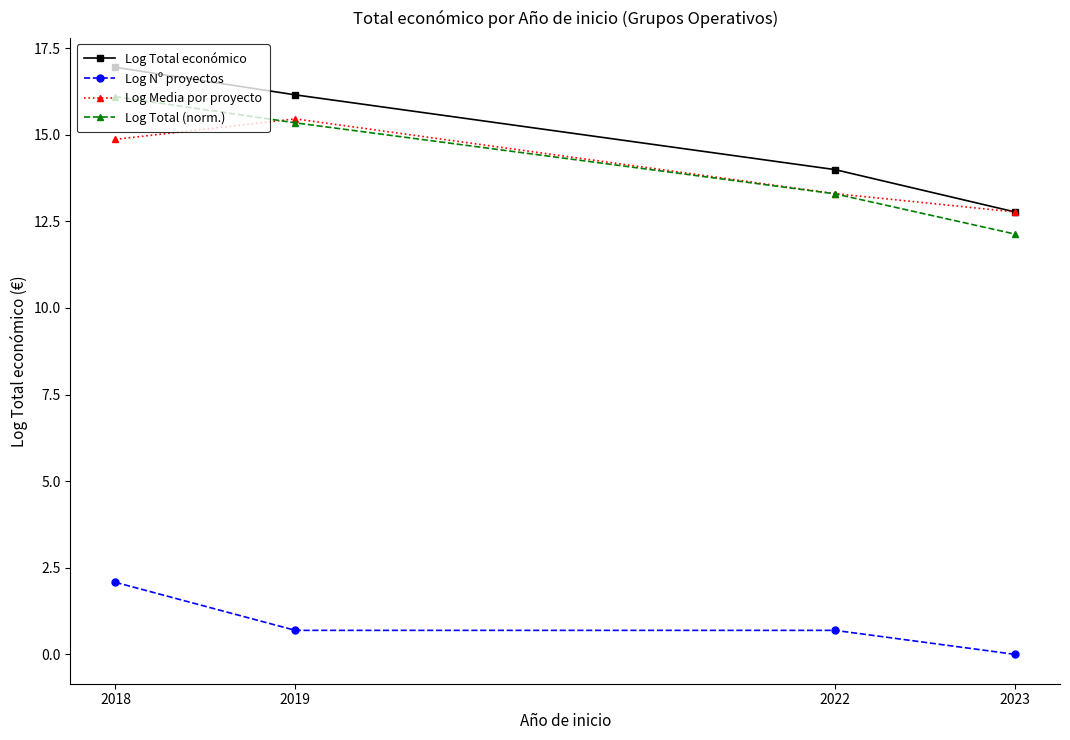

How many lines are shown in the chart?

4